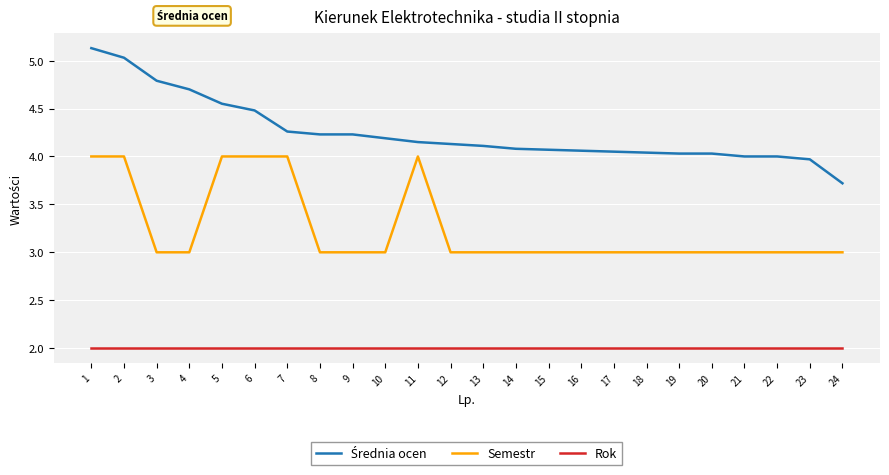

True or false: Semestr and Rok cross at least once.

False